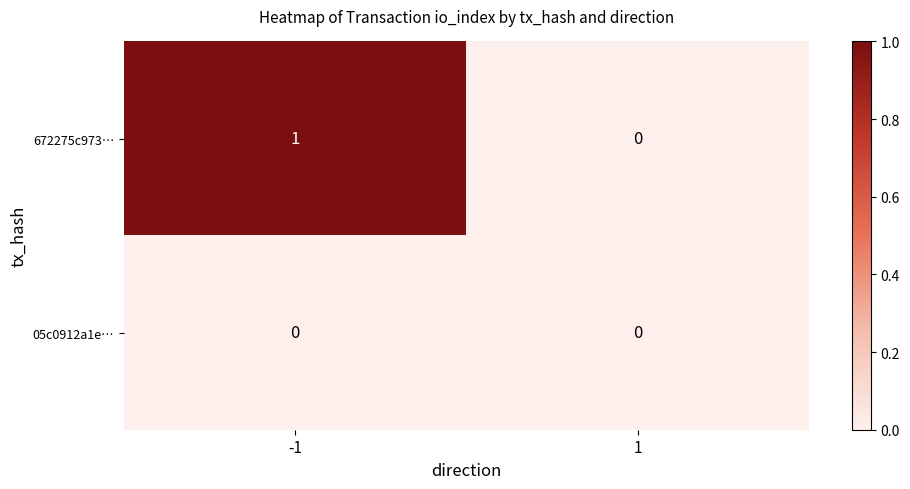

How many series are shown in this chart?

2